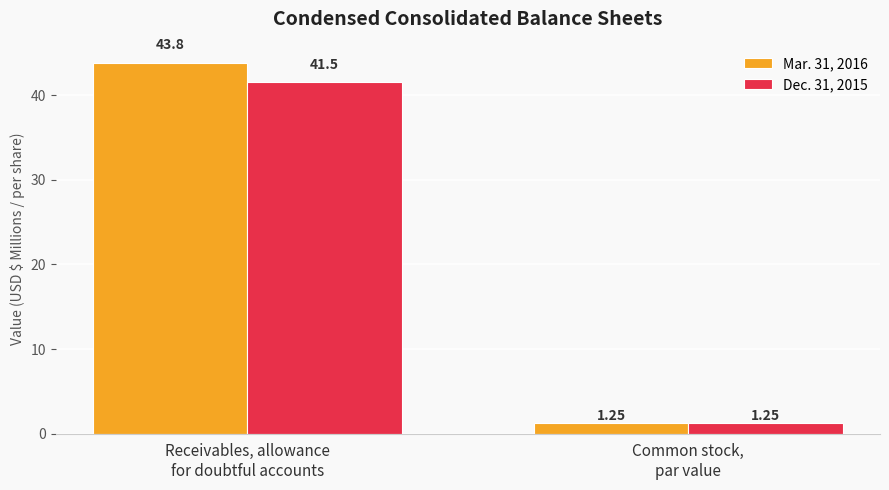

List the series in order of their peak value, lowest first.

Dec. 31, 2015, Mar. 31, 2016